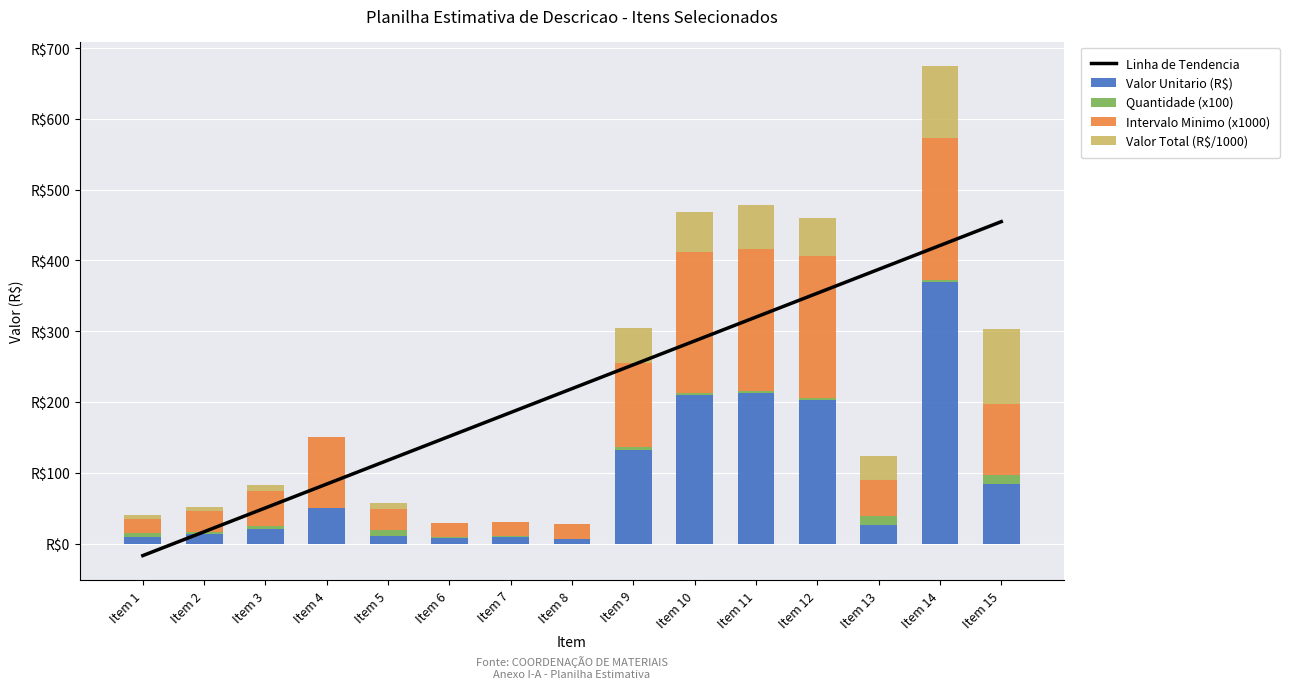

Reading left to right, list all the values displayed in this chart.

Linha de Tendencia: Item 1=-17.0	Item 2=16.7	Item 3=50.4	Item 4=84.1	Item 5=117.8	Item 6=151.5	Item 7=185.2	Item 8=218.9	Item 9=252.6	Item 10=286.3	Item 11=320.0	Item 12=353.7	Item 13=387.4	Item 14=421.1	Item 15=454.8
Valor Unitario (R$): Item 1=9.5	Item 2=13.0	Item 3=20.4	Item 4=50.3	Item 5=10.3	Item 6=8.4	Item 7=9.9	Item 8=6.2	Item 9=132.0	Item 10=209.7	Item 11=213.2	Item 12=203.0	Item 13=26.3	Item 14=369.9	Item 15=84.7
Quantidade (x100): Item 1=5.6	Item 2=3.6	Item 3=4.0	Item 4=0.1	Item 5=8.3	Item 6=0.5	Item 7=0.6	Item 8=0.8	Item 9=3.8	Item 10=2.7	Item 11=2.9	Item 12=2.7	Item 13=13.1	Item 14=2.8	Item 15=12.5
Intervalo Minimo (x1000): Item 1=20.0	Item 2=30.0	Item 3=50.0	Item 4=100.0	Item 5=30.0	Item 6=20.0	Item 7=20.0	Item 8=20.0	Item 9=120.0	Item 10=200.0	Item 11=200.0	Item 12=200.0	Item 13=50.0	Item 14=200.0	Item 15=100.0
Valor Total (R$/1000): Item 1=5.3	Item 2=4.7	Item 3=8.2	Item 4=0.3	Item 5=8.5	Item 6=0.4	Item 7=0.6	Item 8=0.5	Item 9=49.5	Item 10=56.2	Item 11=62.2	Item 12=54.0	Item 13=34.6	Item 14=102.1	Item 15=105.8